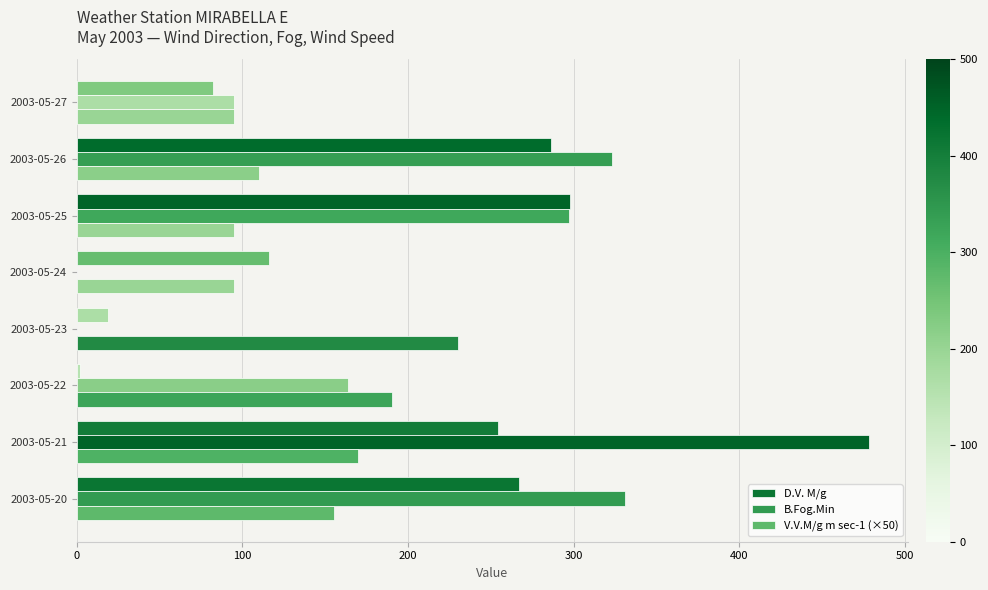

What is the difference between the maximum and minimum values in the D.V. M/g series?

296.0